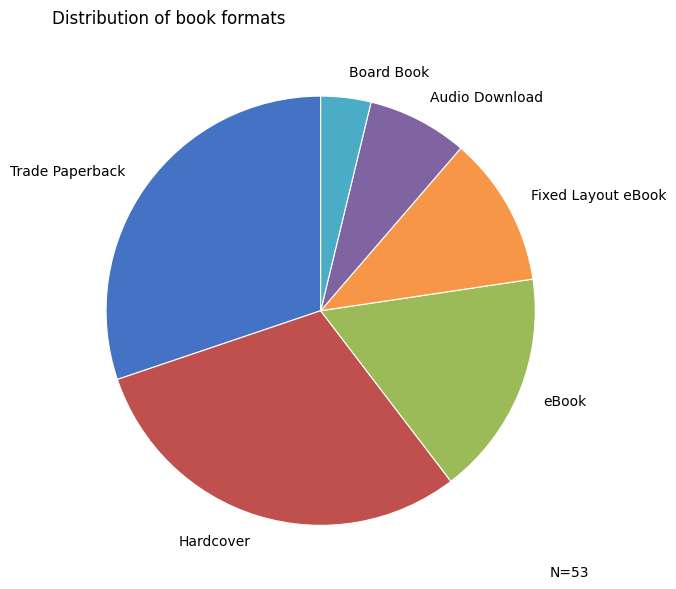

Is it true that Fixed Layout eBook is 11% of the pie?

True